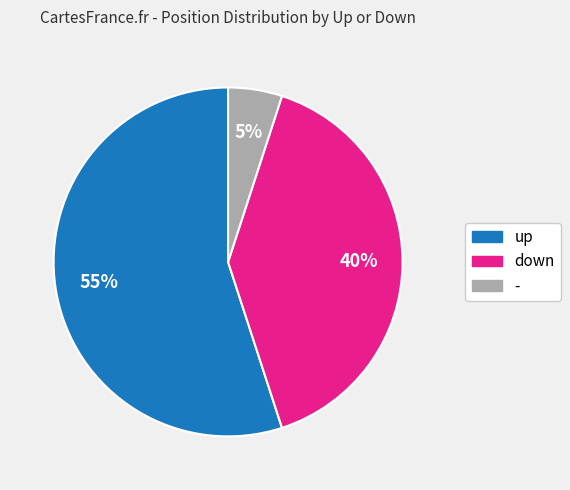

What is the smallest slice in the pie chart?

-